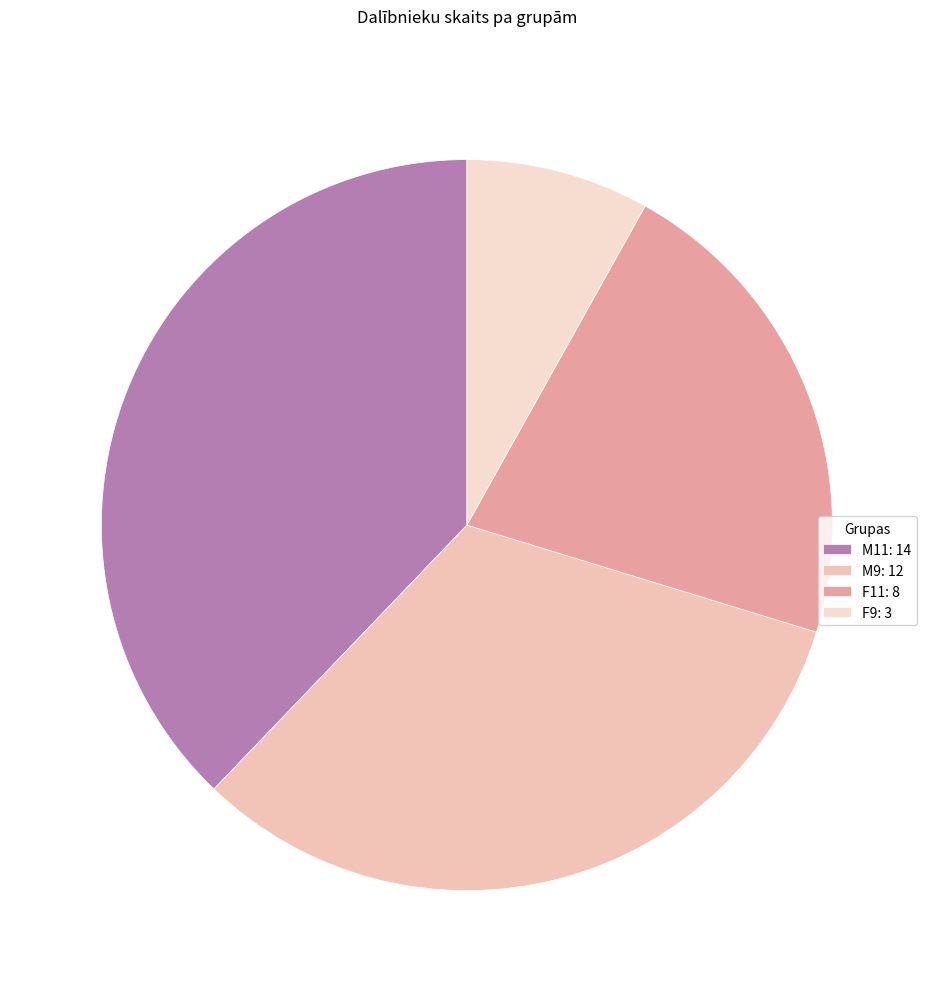

Between M11 and F11, which is larger?

M11